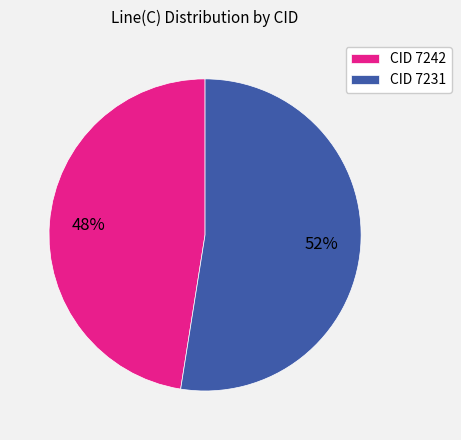

To the nearest percent, what is the combined percentage of CID 7242 and CID 7231?

100%